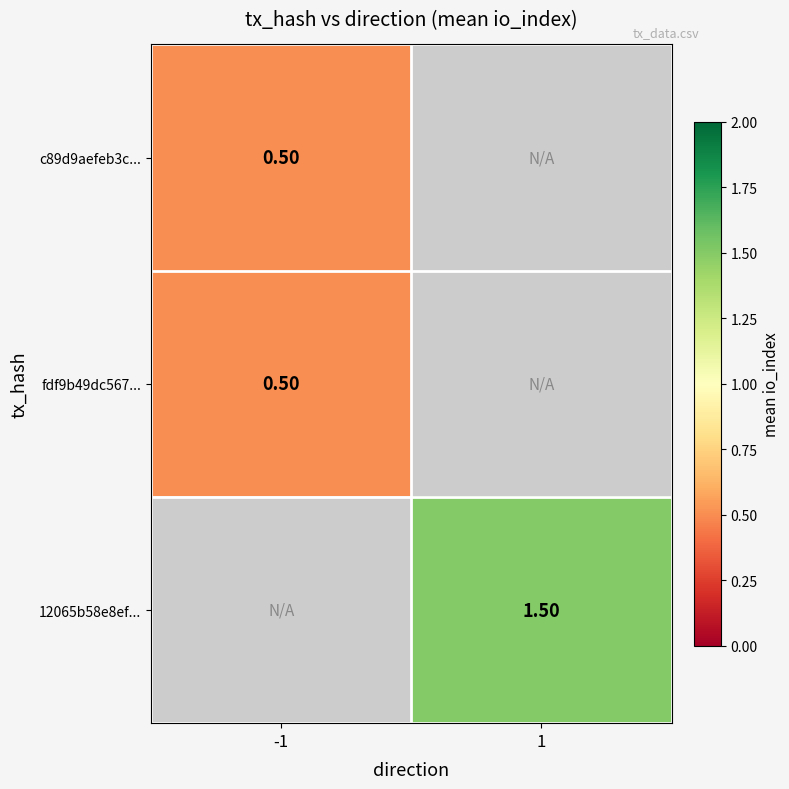

At which label does 12065b58e8ef... first exceed 1?

1